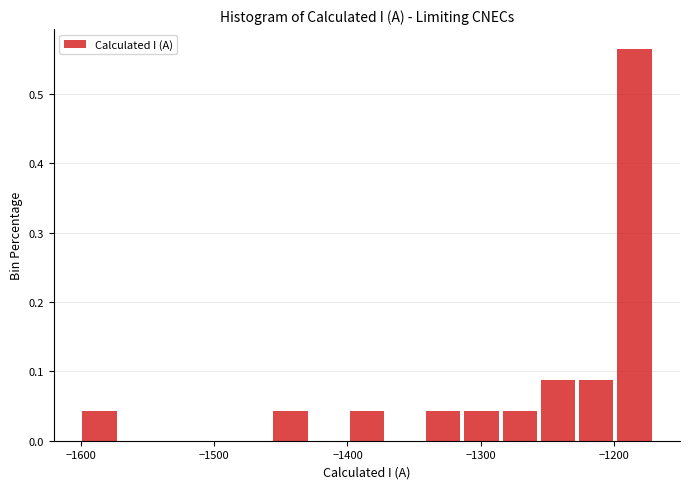

Around what value on the x-axis is the tallest bar? Give the approximate position of its centre, as read against the axis.

-1180